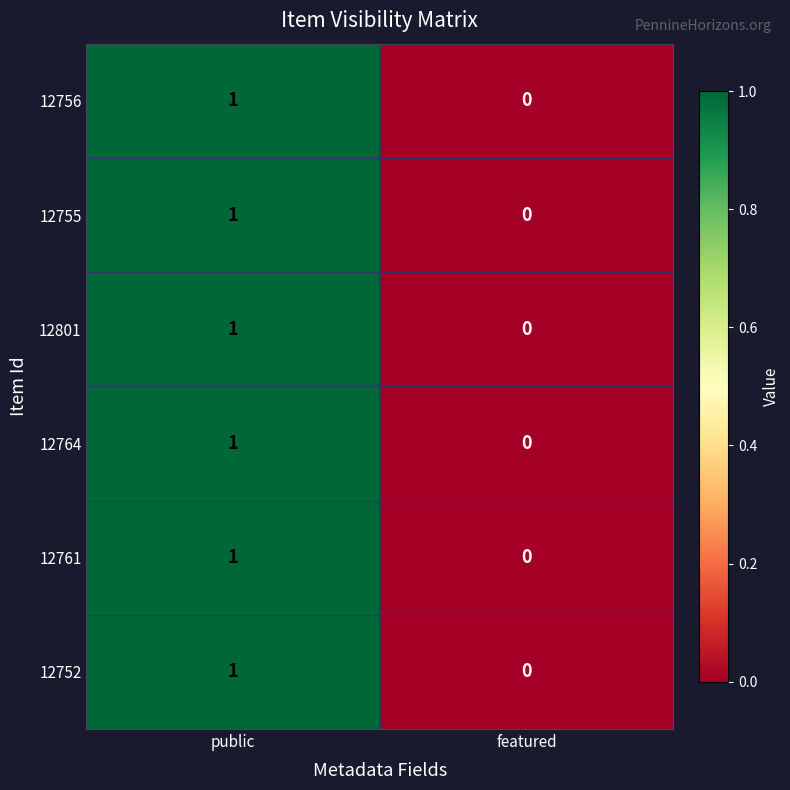

How many data points does each series have?

2